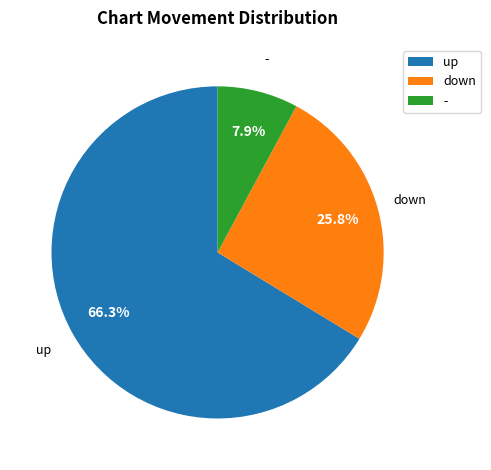

What percentage is NOT represented by down?

74.2%